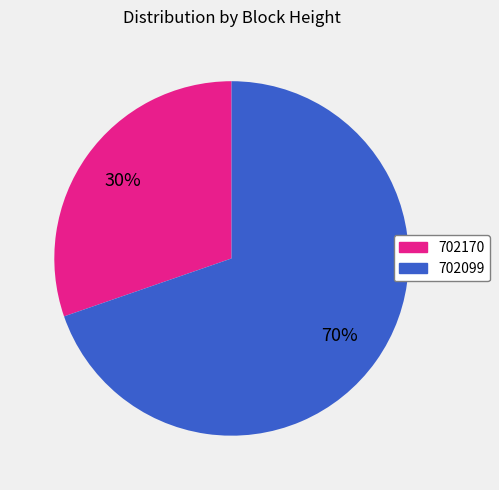

Is it true that 702099 is 78% of the pie?

False